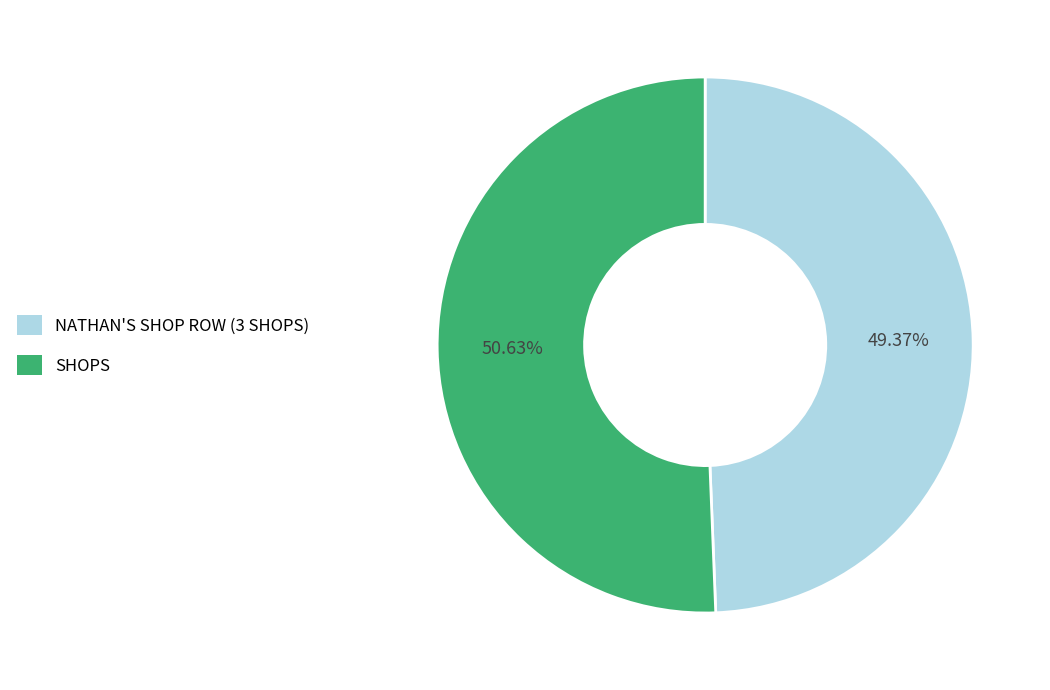

What portion of the pie excludes SHOPS?

49.4%